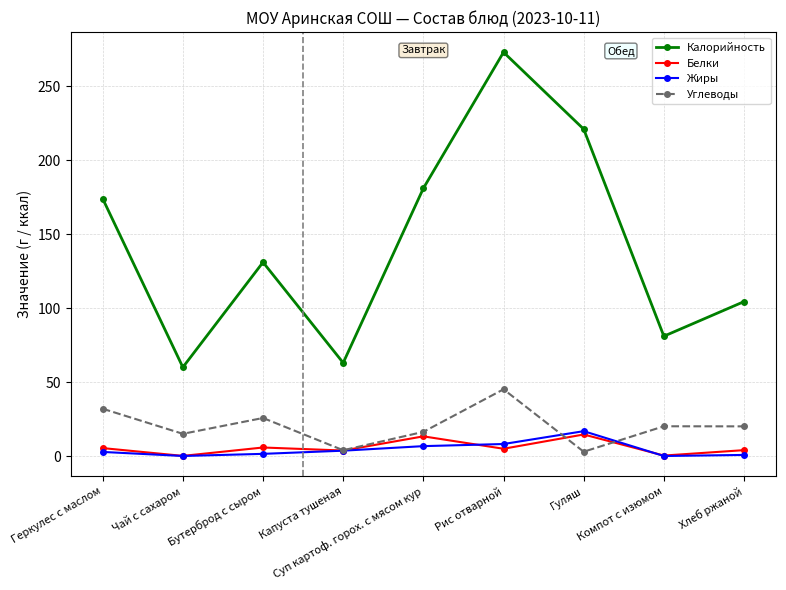

Which series changed the most between Капуста тушеная and Суп картоф. горох. с мясом кур?

Калорийность